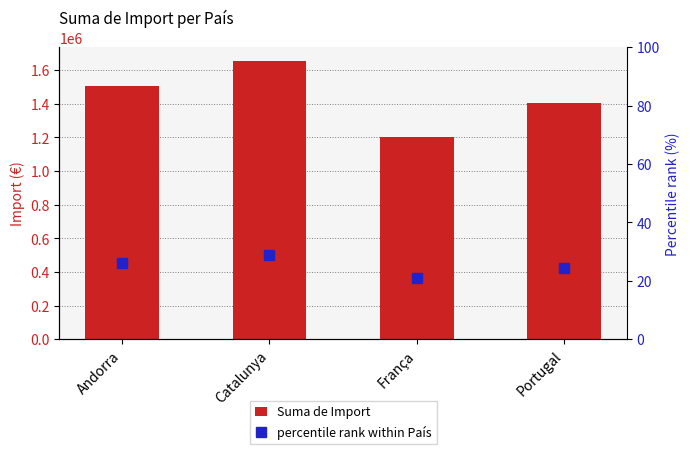

What value does the percentile rank within País series have at Catalunya?

28.7